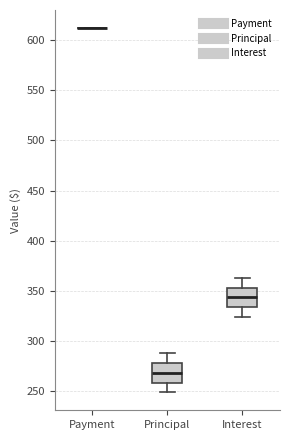

Reading left to right, transcribe this box plot: for each box, give where its median line is, the range the box spans, and where its two whiskers end, as read against the y-axis. The values are not printed on the chart, so give them approximately, as read against the axis.

Payment: box collapsed to a line at 610, whiskers 610 to 610
Principal: median 270, box 260 to 280, whiskers 250 to 290
Interest: median 345, box 335 to 355, whiskers 325 to 365